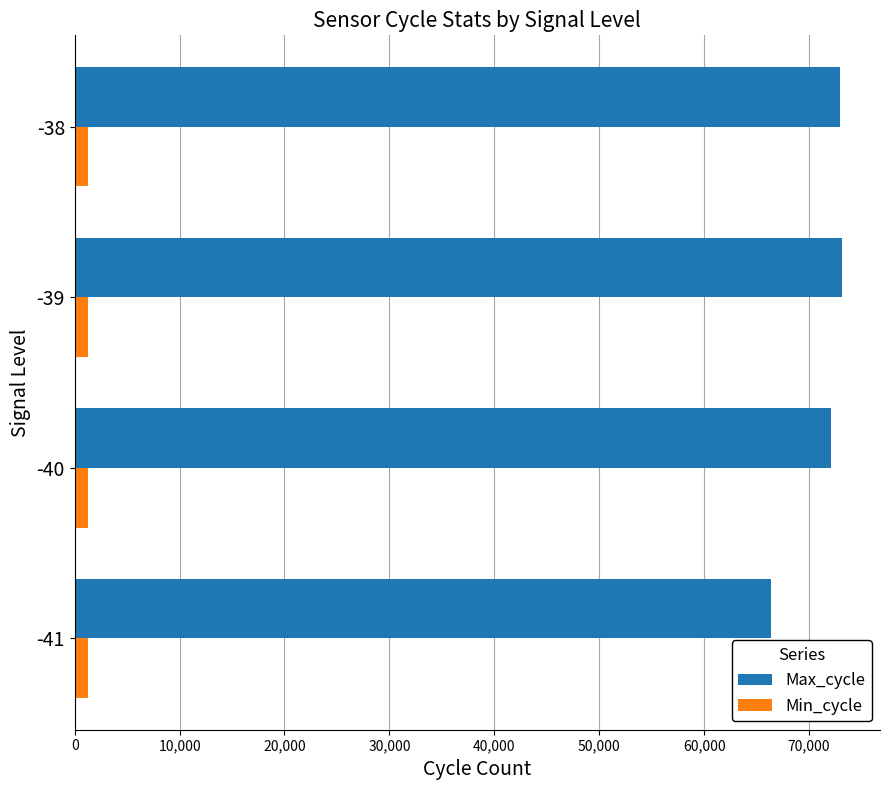

What is the difference between the maximum and minimum values in the Min_cycle series?

1